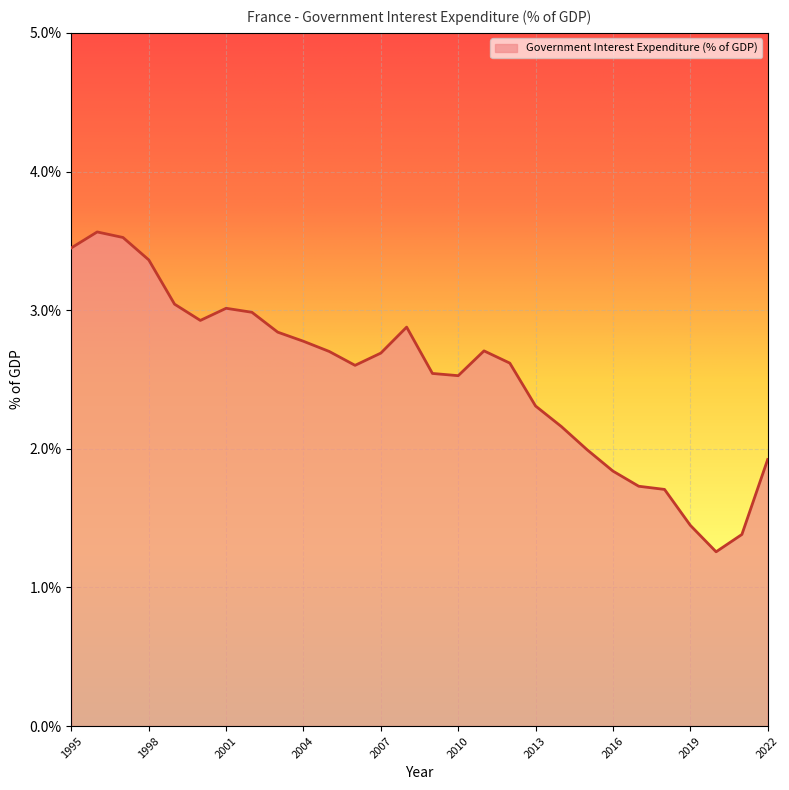

What is the difference between the maximum and minimum values?

2.3